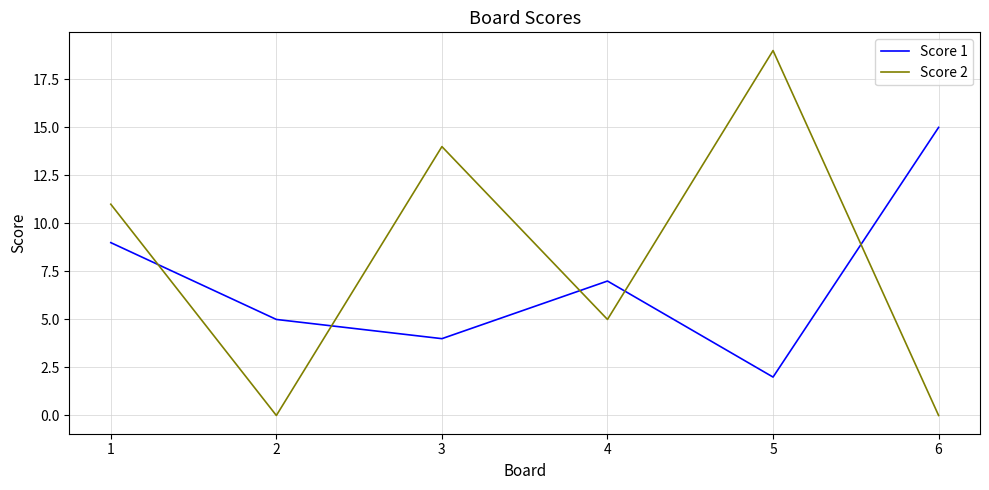

Read the Score 2 value at 3.

14